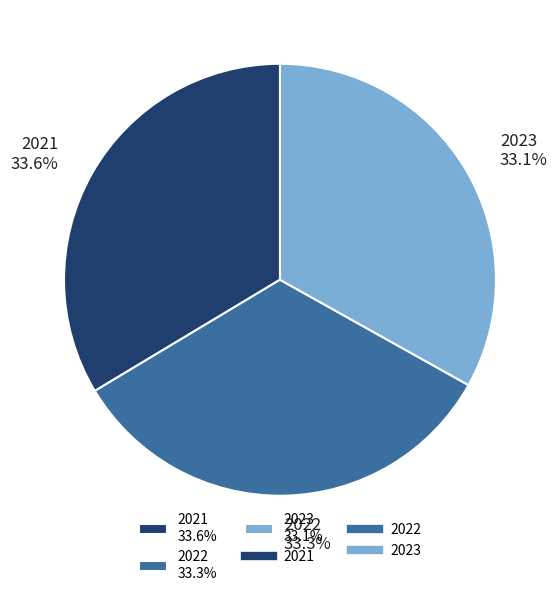

True or false: 2022 accounts for 20% of the total.

False